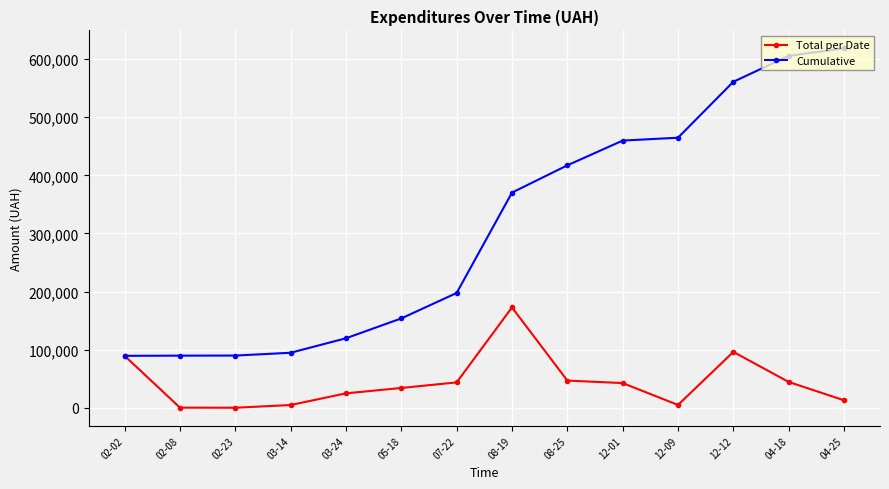

What is the lowest value of the Cumulative series?

89456.0